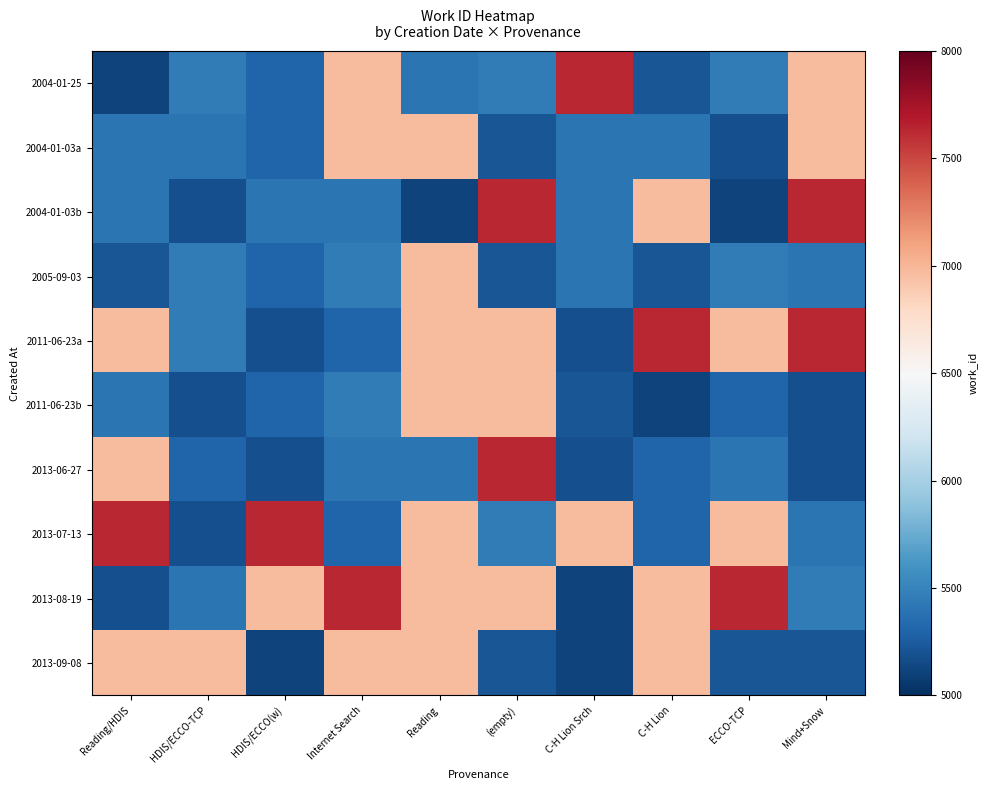

What is the total value across all series at C-H Lion?

60099